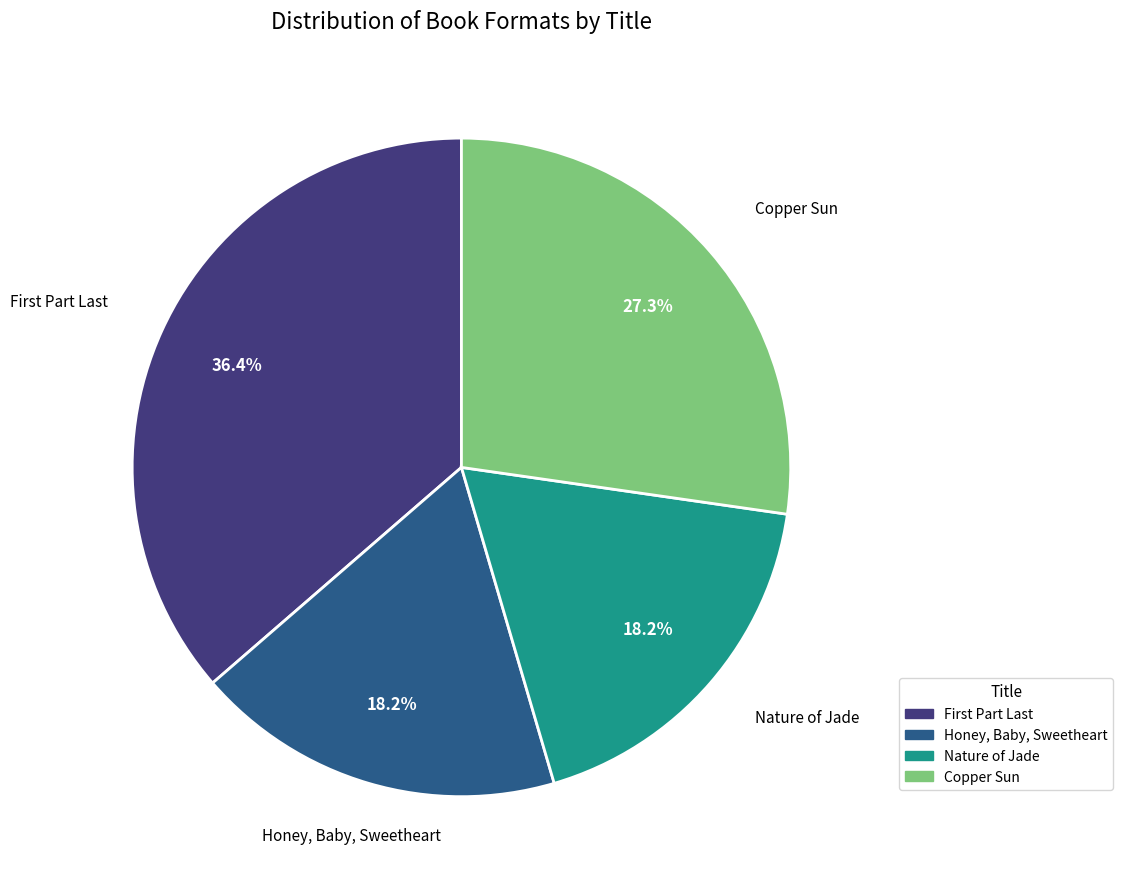

Do Nature of Jade and Copper Sun together represent more than half of the pie?

No